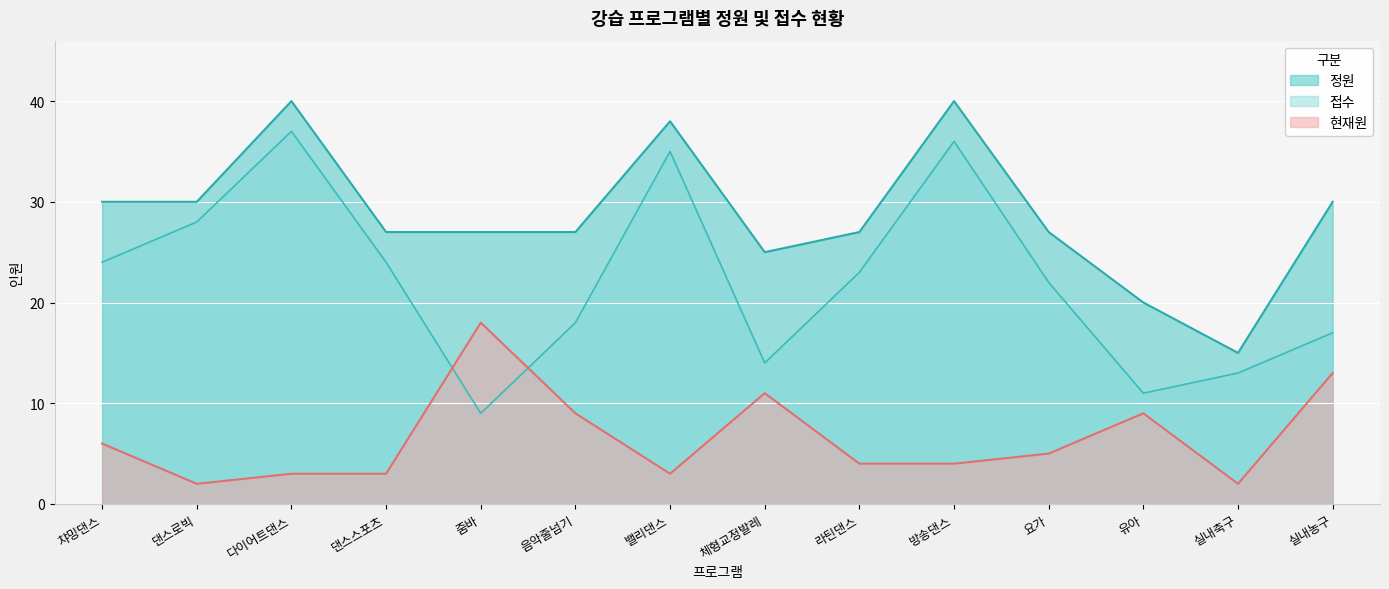

How many lines are shown in the chart?

3